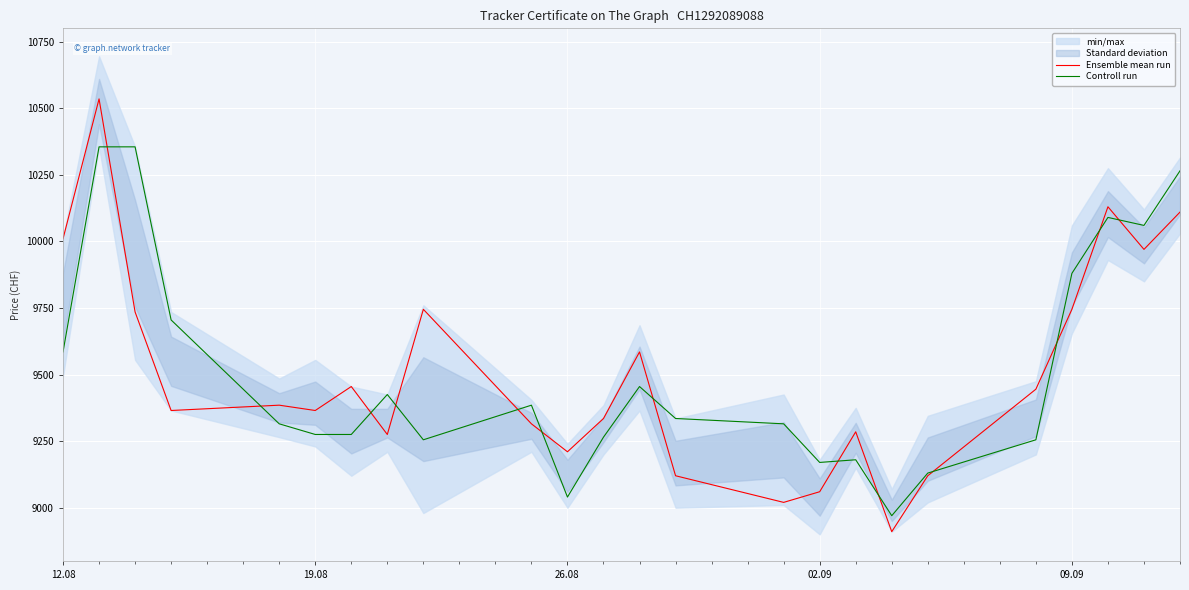

What is the lowest value of the Controll run series?

8970